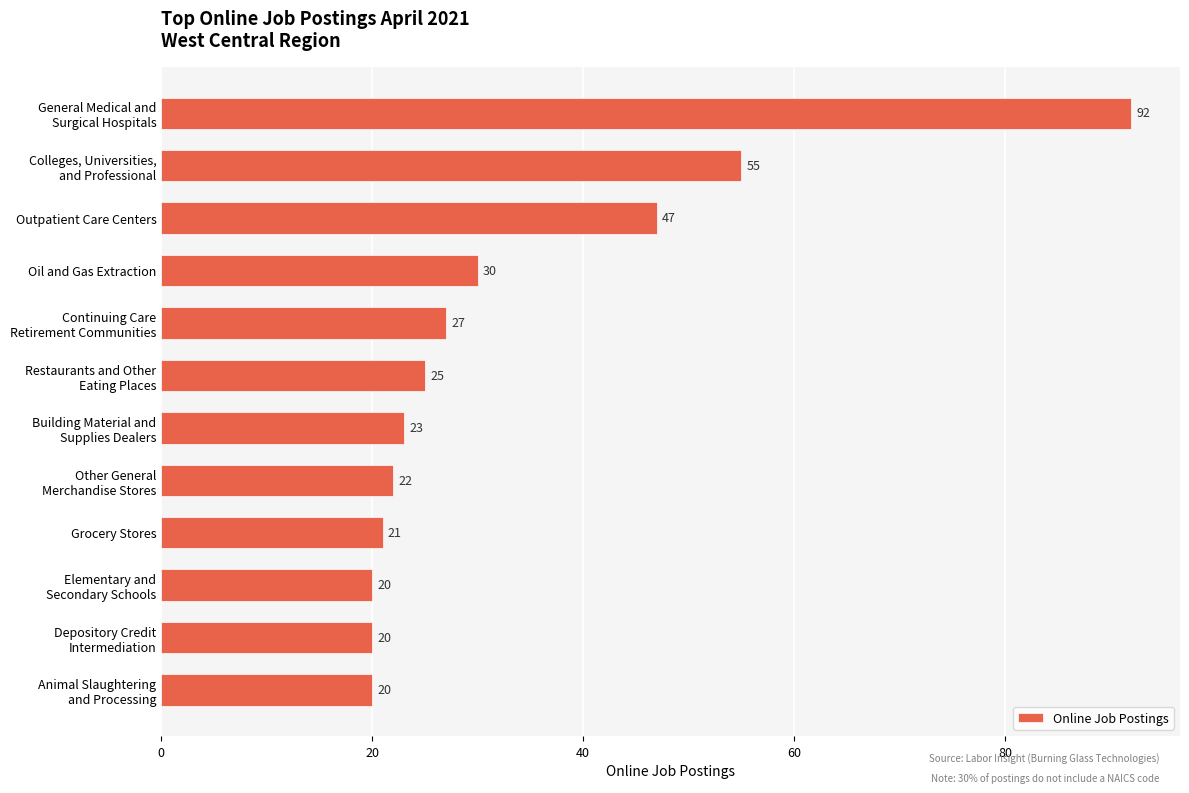

Reading top to bottom, list all the values displayed in this chart.

92	55	47	30	27	25	23	22	21	20	20	20